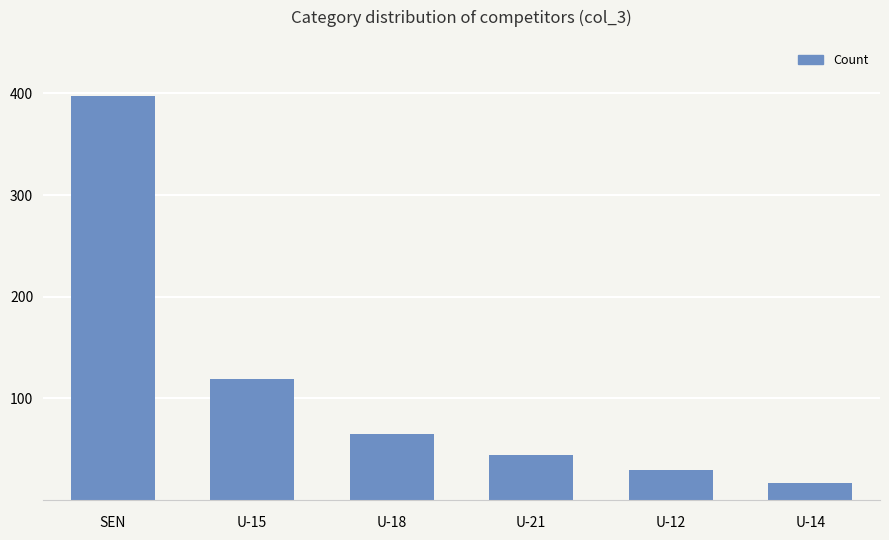

The chart shows a value of 17 at U-14. True or false?

True